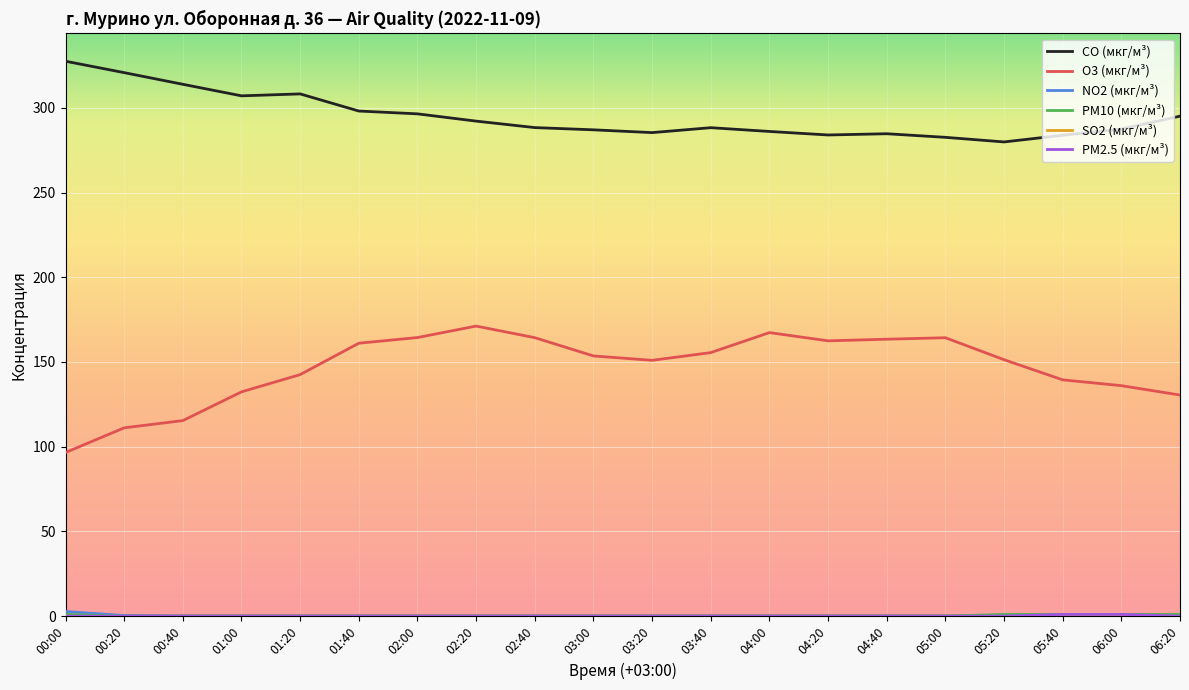

Which label corresponds to the largest value in the chart?

00:00